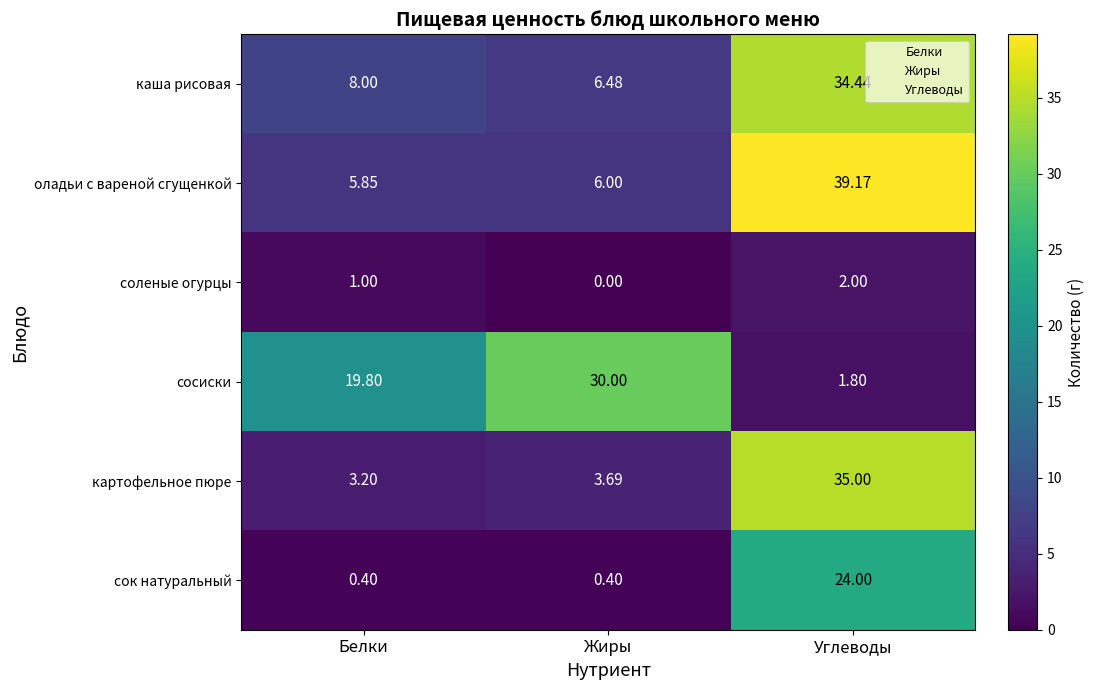

Rank the series at Белки from lowest to highest value.

сок натуральный, соленые огурцы, картофельное пюре, оладьи с вареной сгущенкой, каша рисовая, сосиски